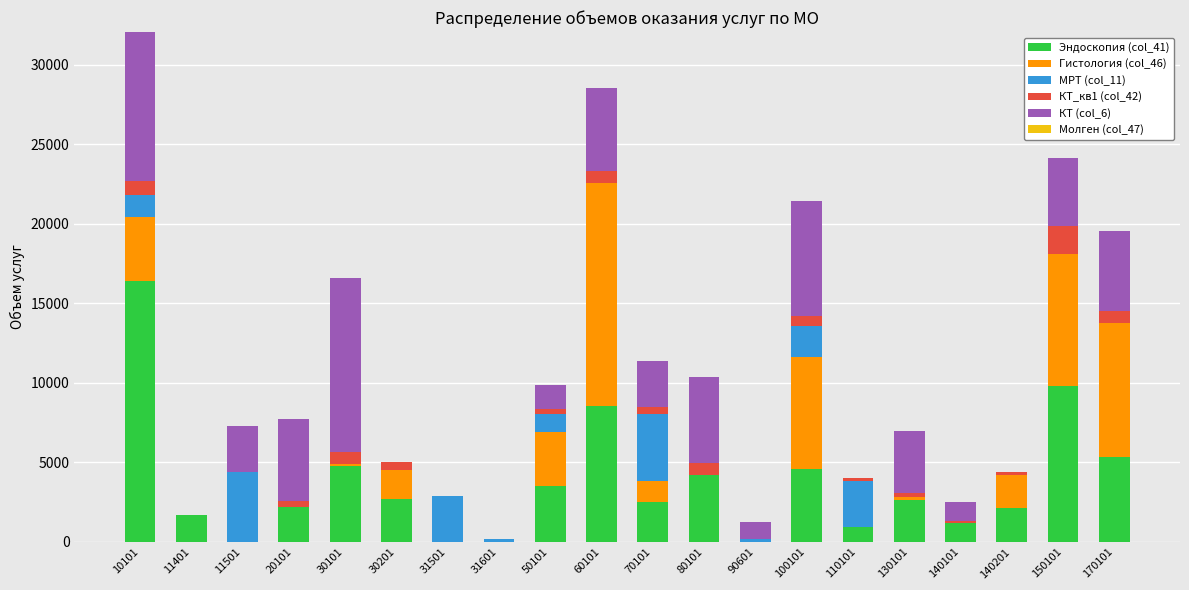

The Эндоскопия (col_41) series shows 964 at 110101. True or false?

True